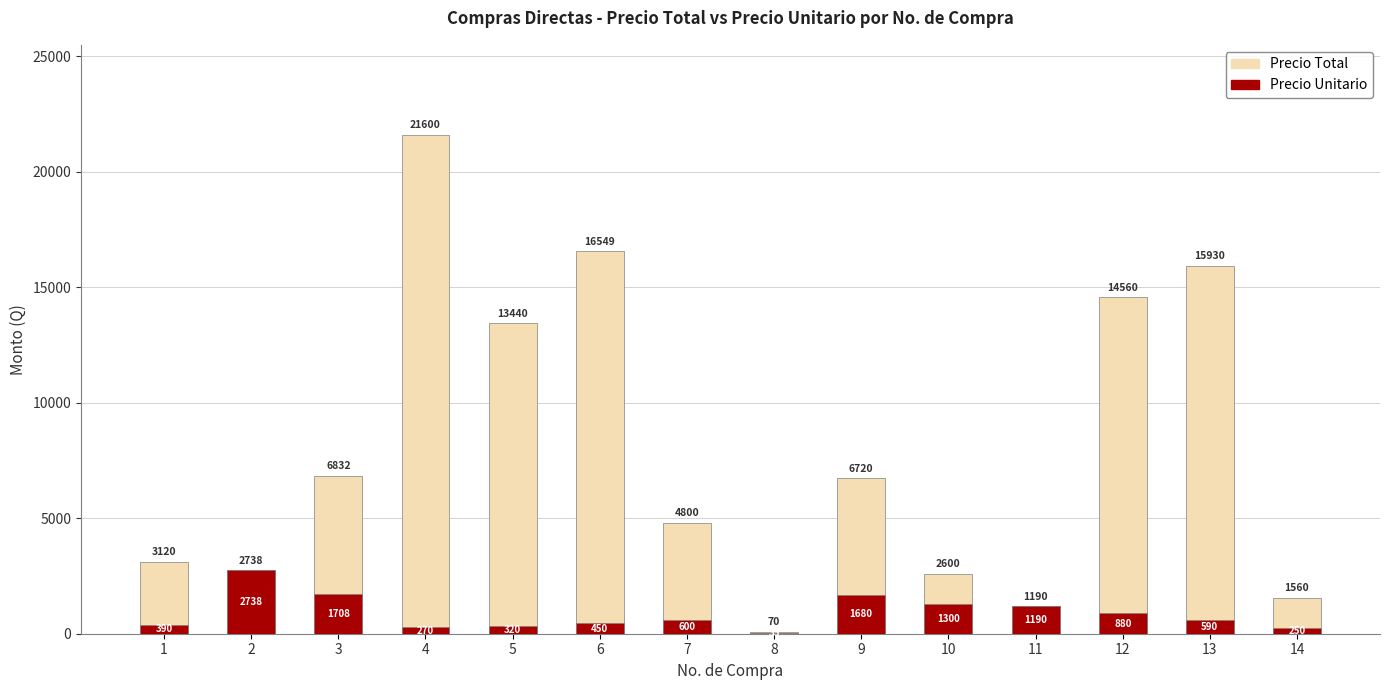

What is the difference between the maximum and second lowest values in the Precio Total series?

20410